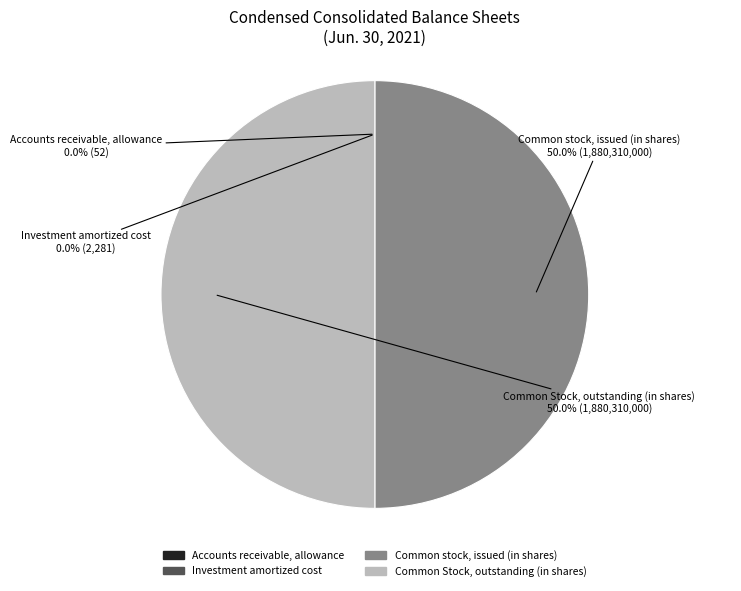

What percentage is NOT represented by Common Stock, outstanding (in shares)?

50.0%